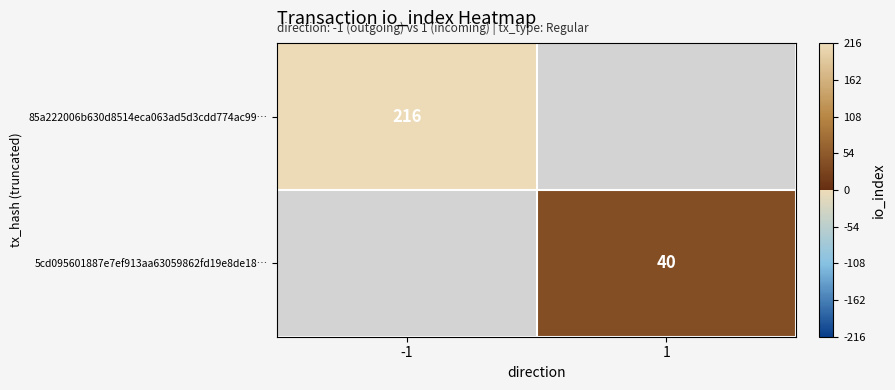

How many series are shown in this chart?

2